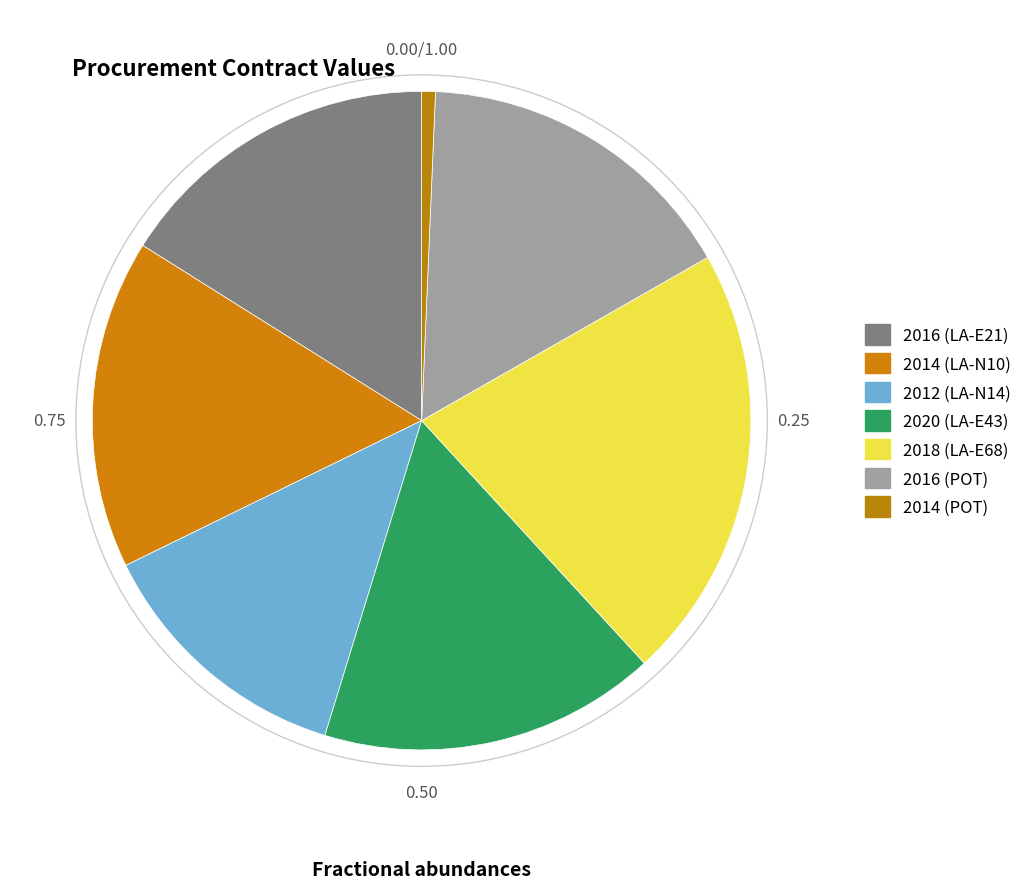

How many segments does this pie chart have?

7